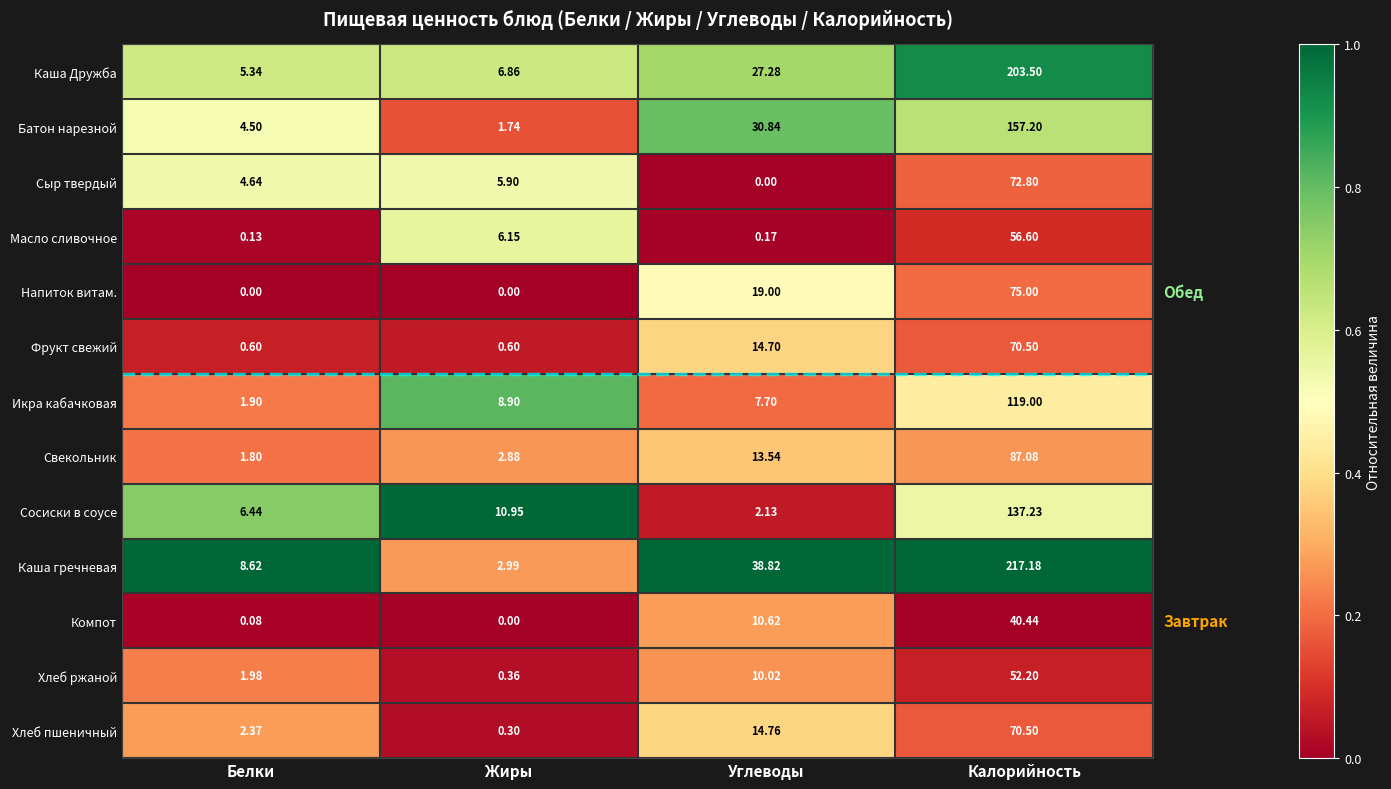

Which series has the largest range (max minus min)?

Каша гречневая